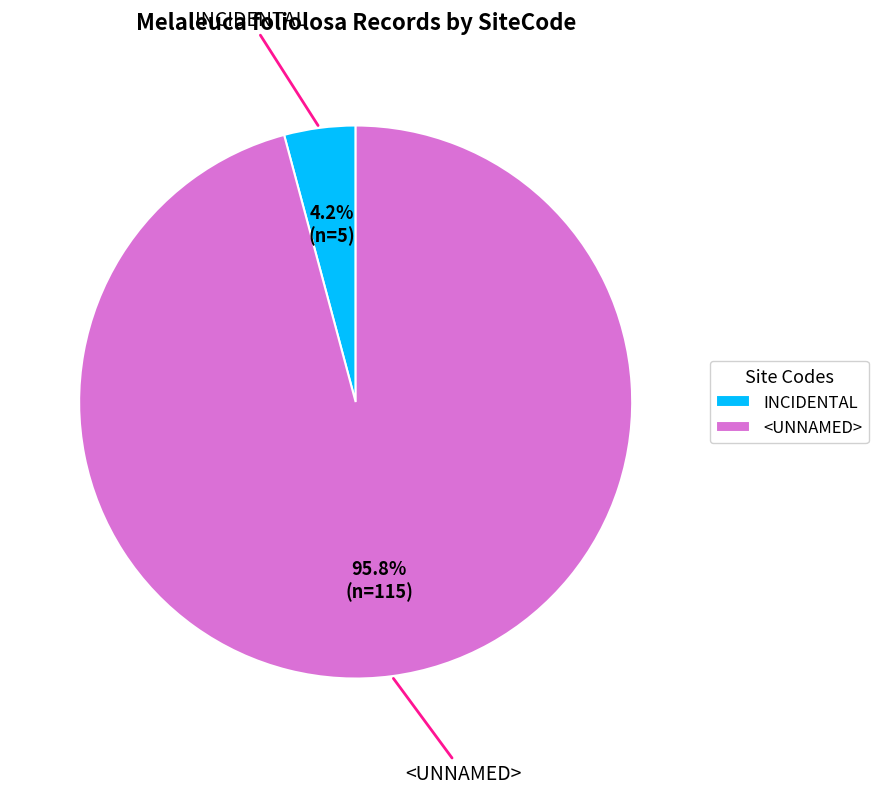

Rank the categories by value from lowest to highest.

INCIDENTAL, <UNNAMED>